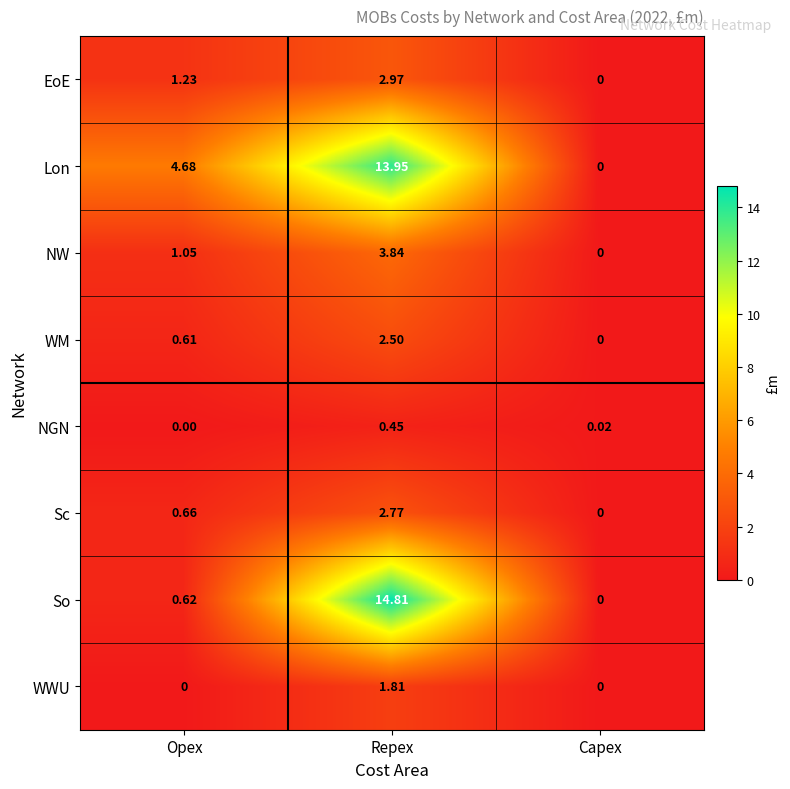

At which category is the sum across all series the highest?

Repex